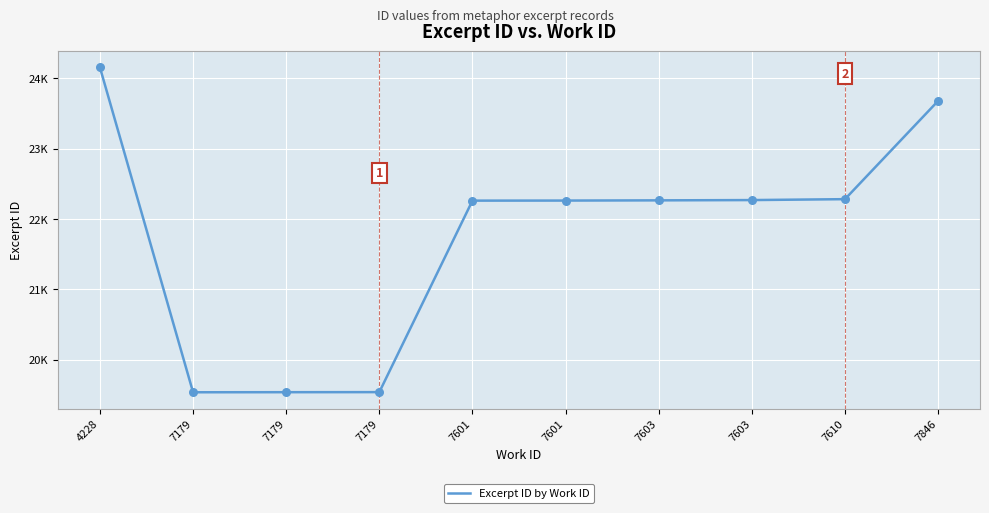

Is this an area chart (filled region under the line)?

No